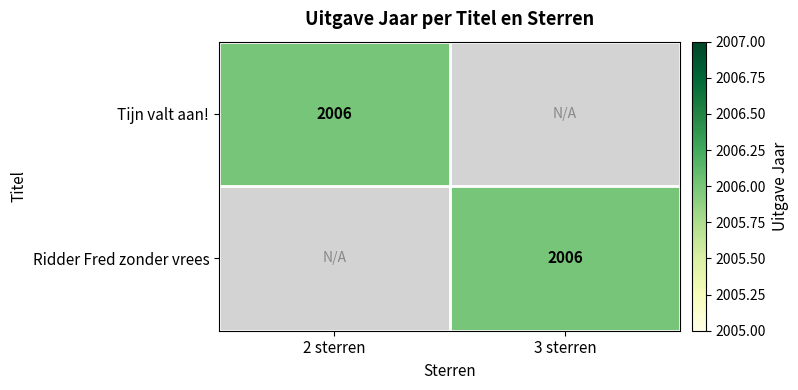

The Tijn valt aan! series shows 1060 at 2 sterren. True or false?

False